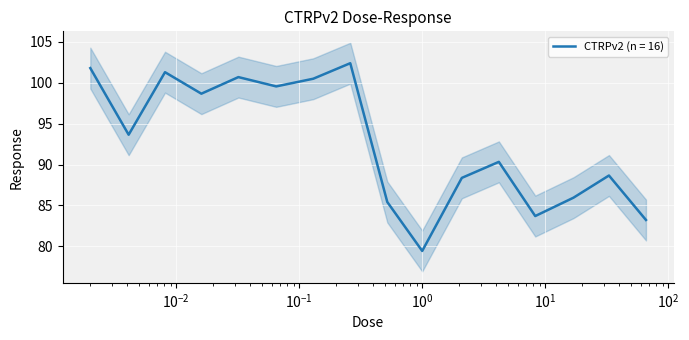

What is the lowest value of the CTRPv2 (n = 16) series?

79.4